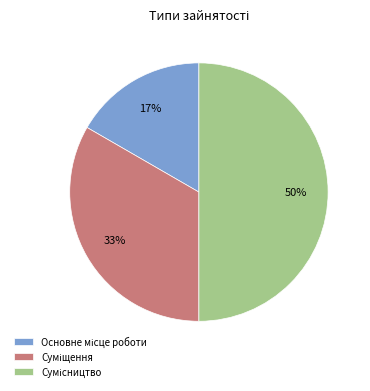

How many slices are in this pie chart?

3